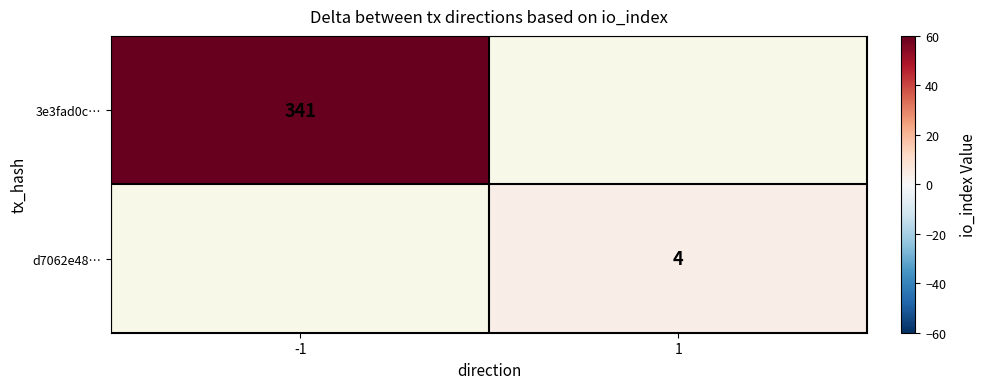

The d7062e48… series shows 1 at 1. True or false?

False